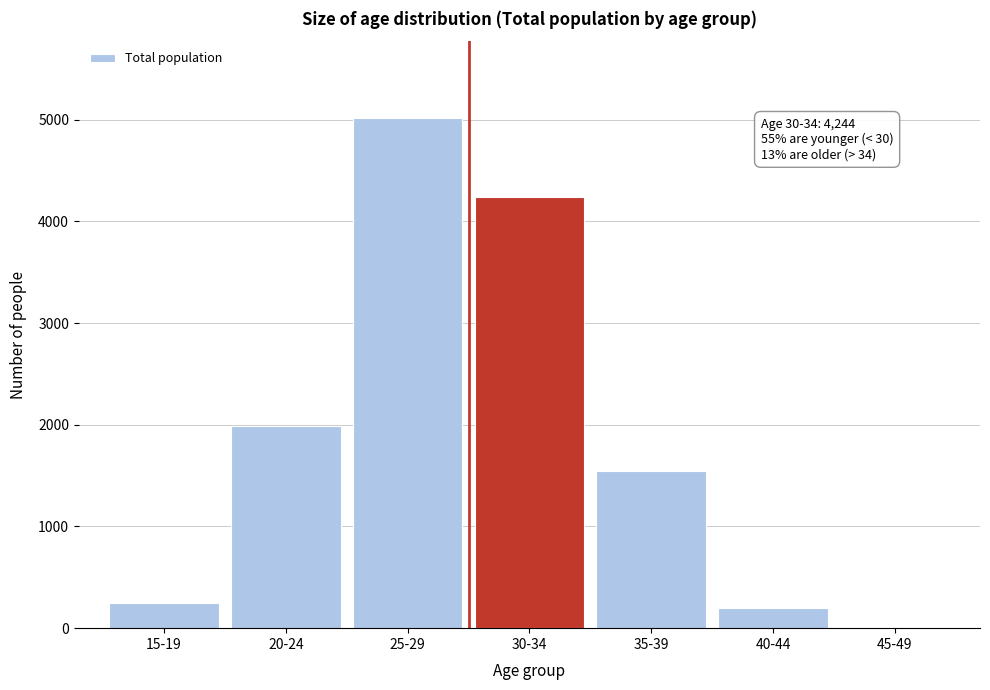

Reading right to left, transcribe all the data shown in this chart.

45-49=12	40-44=203	35-39=1545	30-34=4244	25-29=5019	20-24=1987	15-19=250